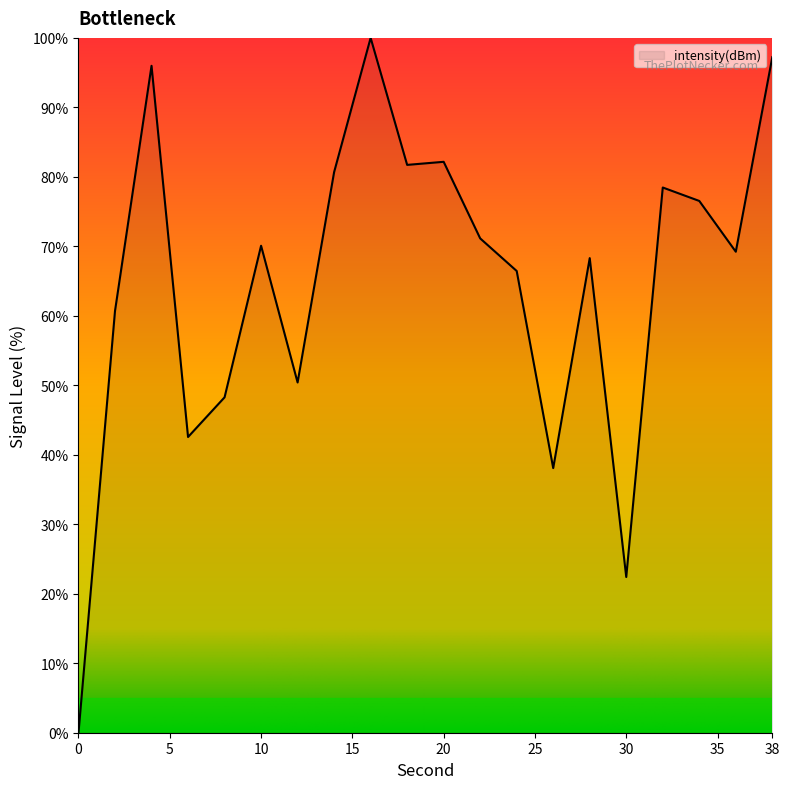

How many interior local peaks (higher than both neighbors) does the data have?

6